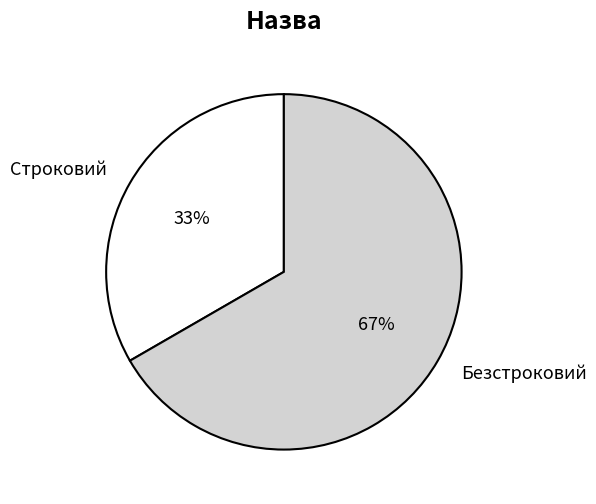

Is there a majority slice in this chart?

Yes